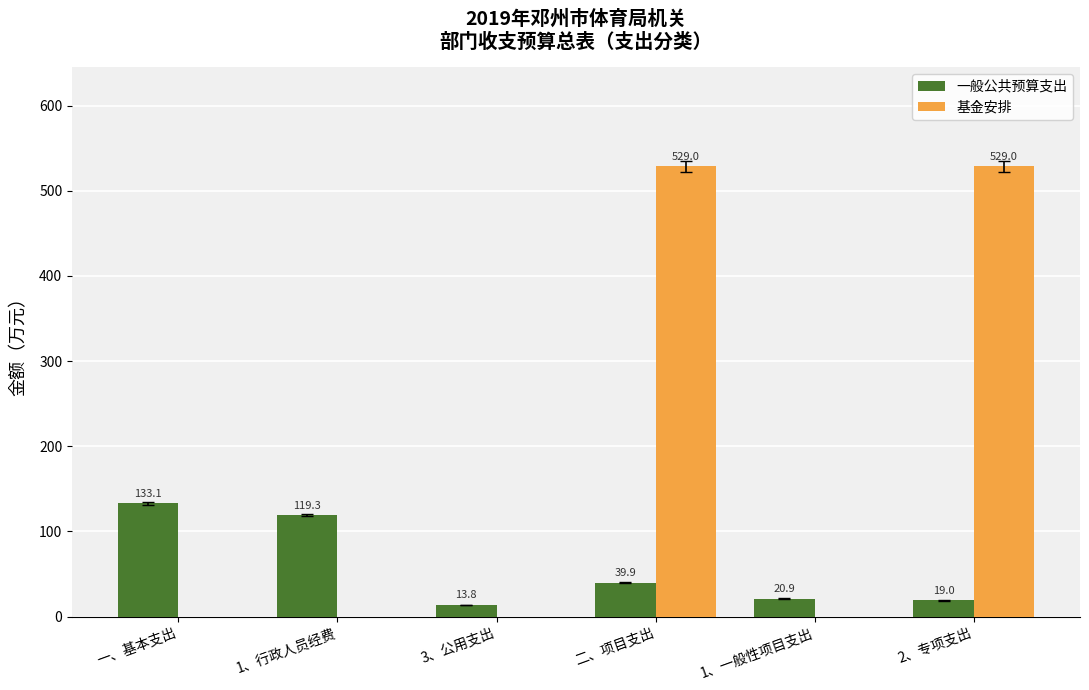

What is the maximum value for 基金安排?

529.0